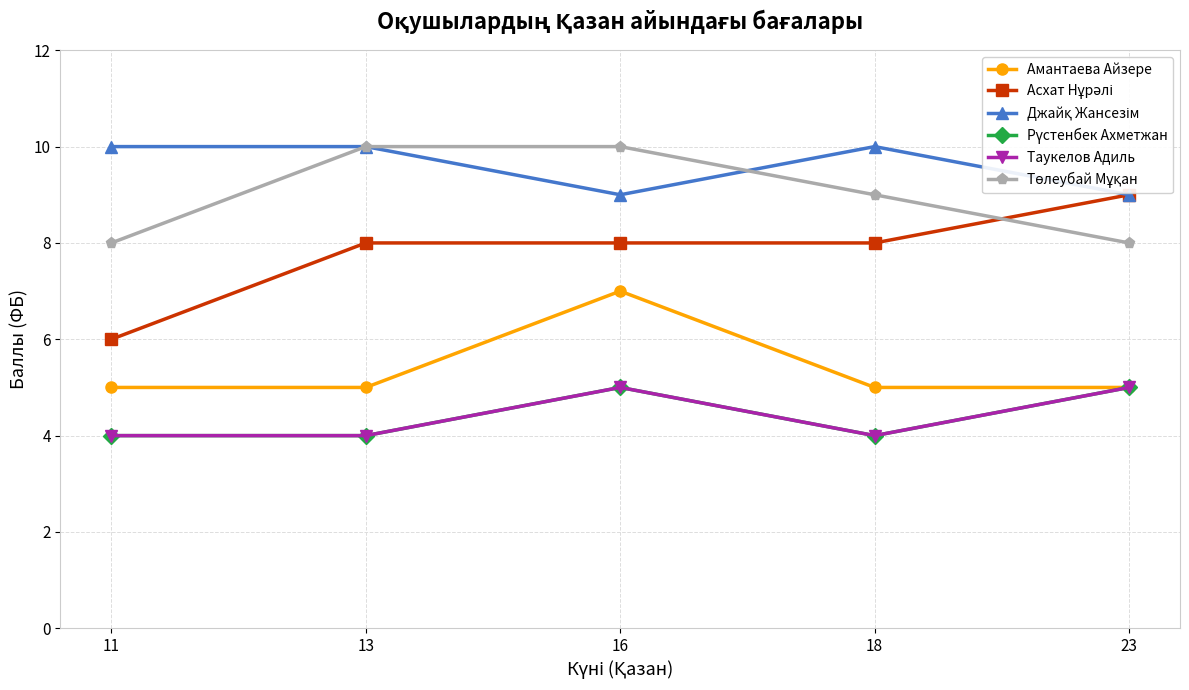

What is the value of the Таукелов Адиль point at the 5th from the left?

5